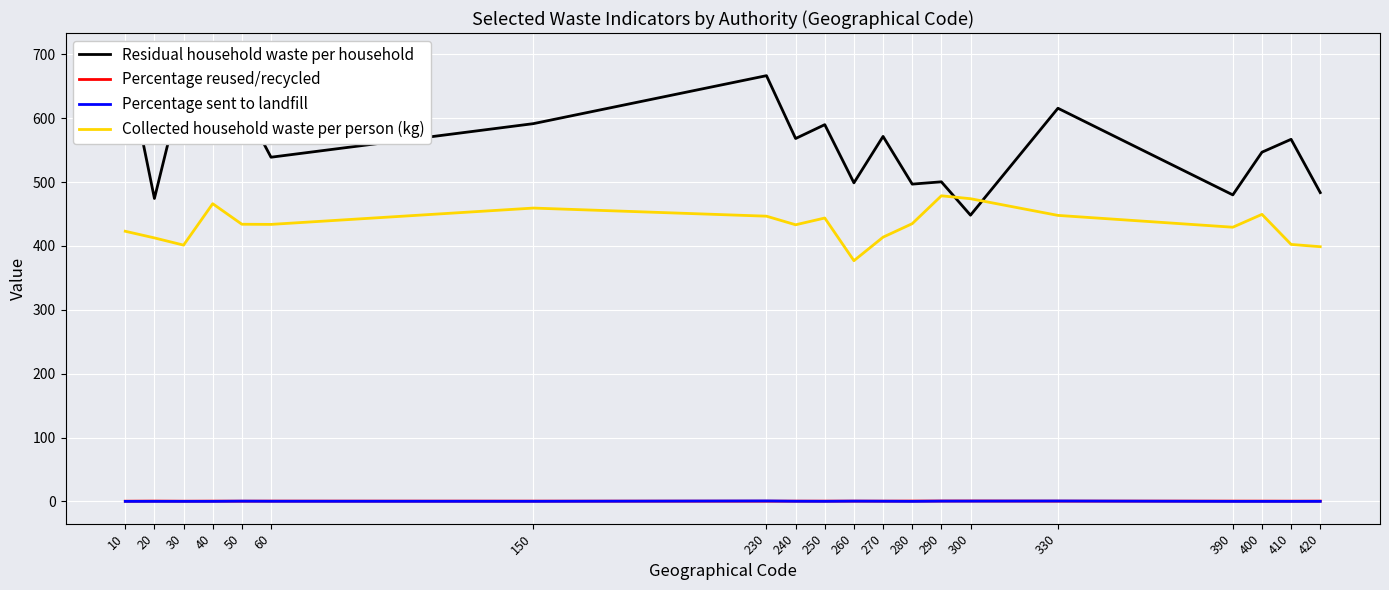

Between 50 and 60, which series saw the biggest shift?

Residual household waste per household